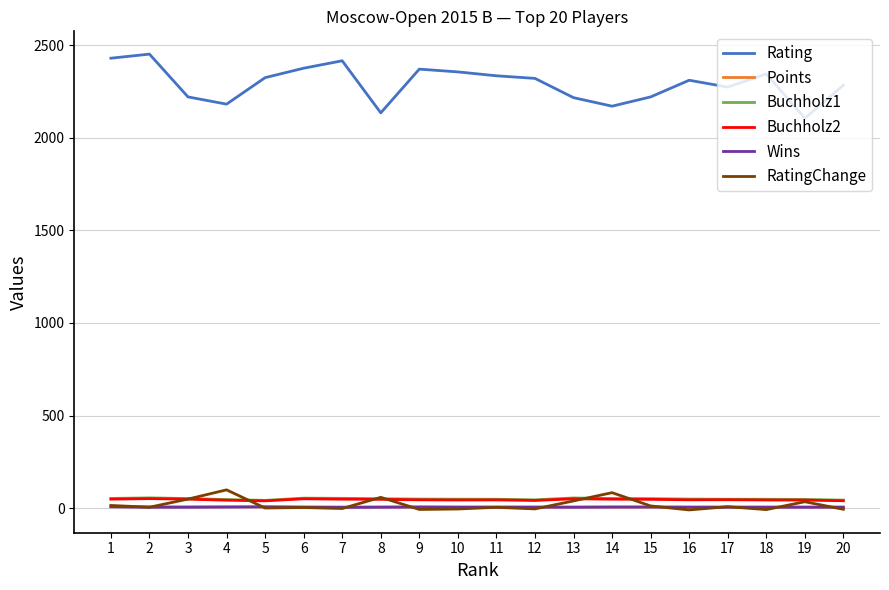

What is the greatest value displayed?

2451.0